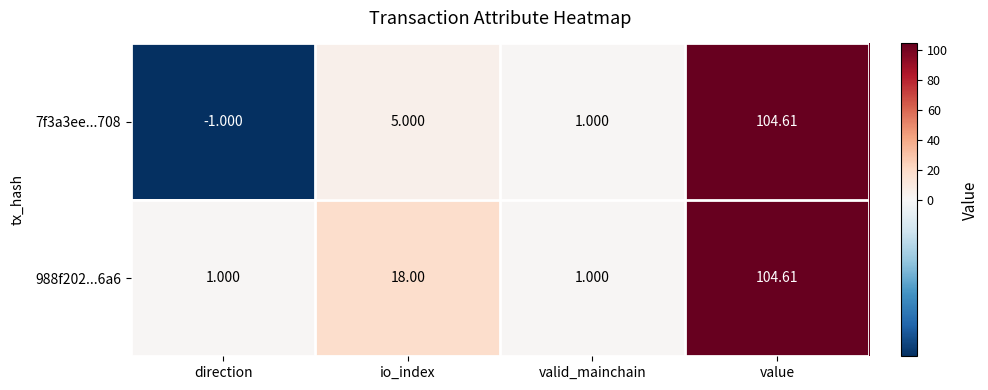

At which label is 7f3a3ee...708 closest to 51?

io_index